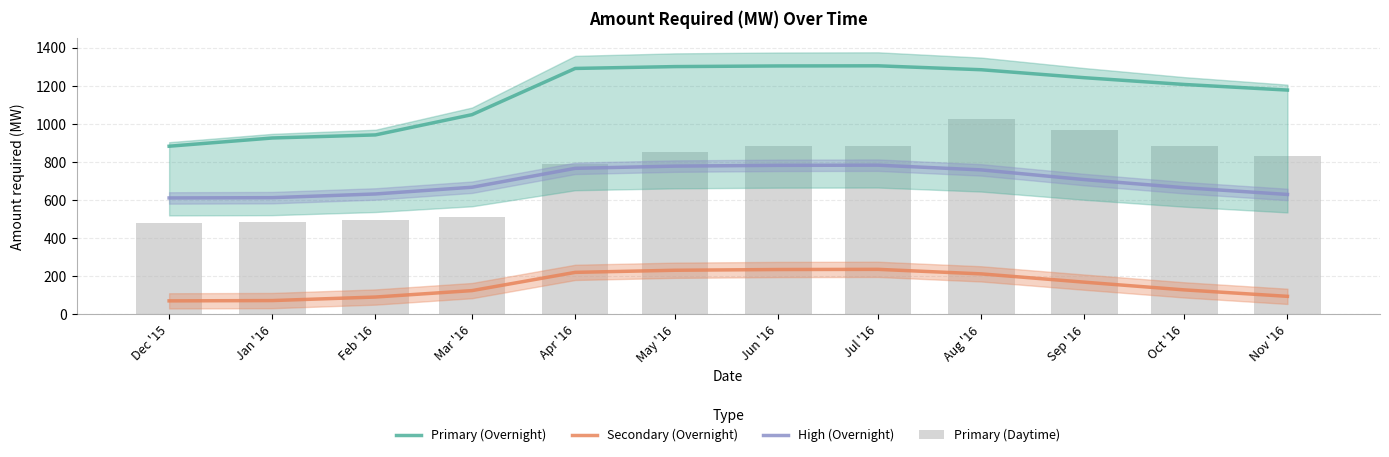

Which series changed the most between Dec '15 and Oct '16?

Primary (Daytime)